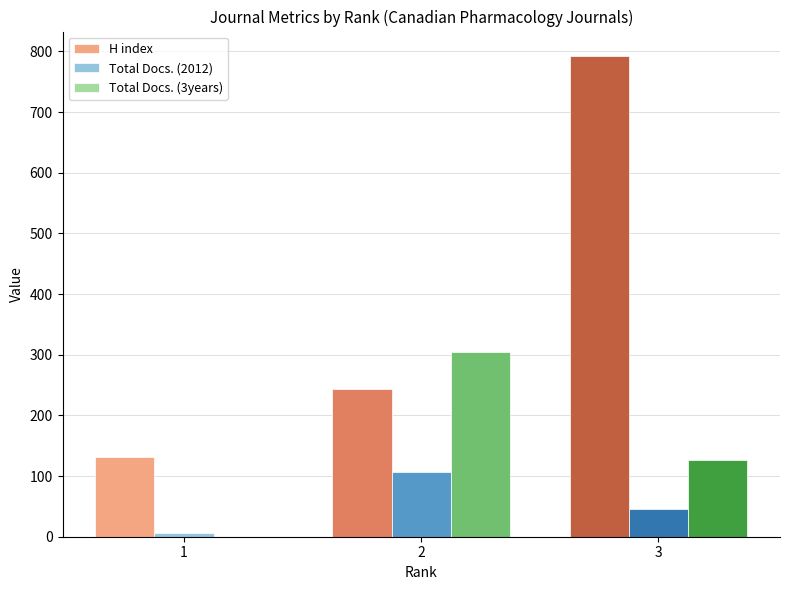

At which category is the sum across all series the highest?

3